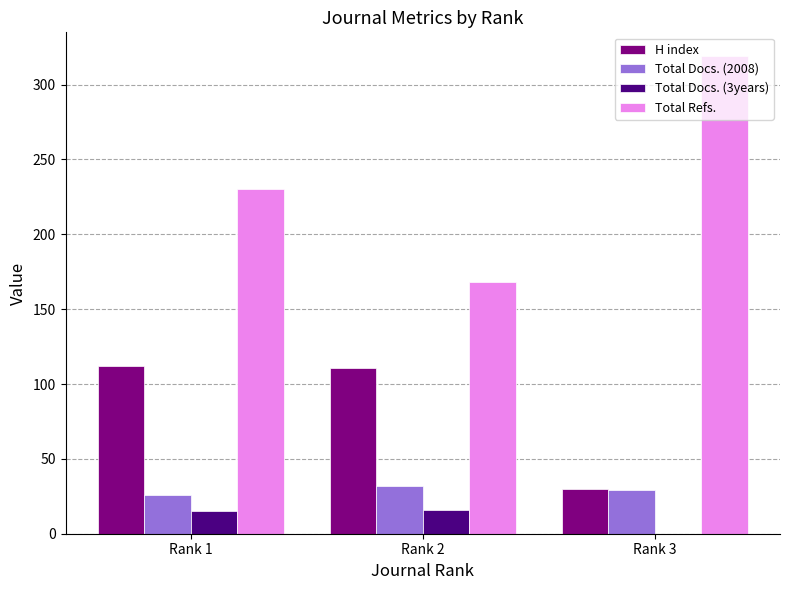

Which series has the largest total across all categories?

Total Refs.